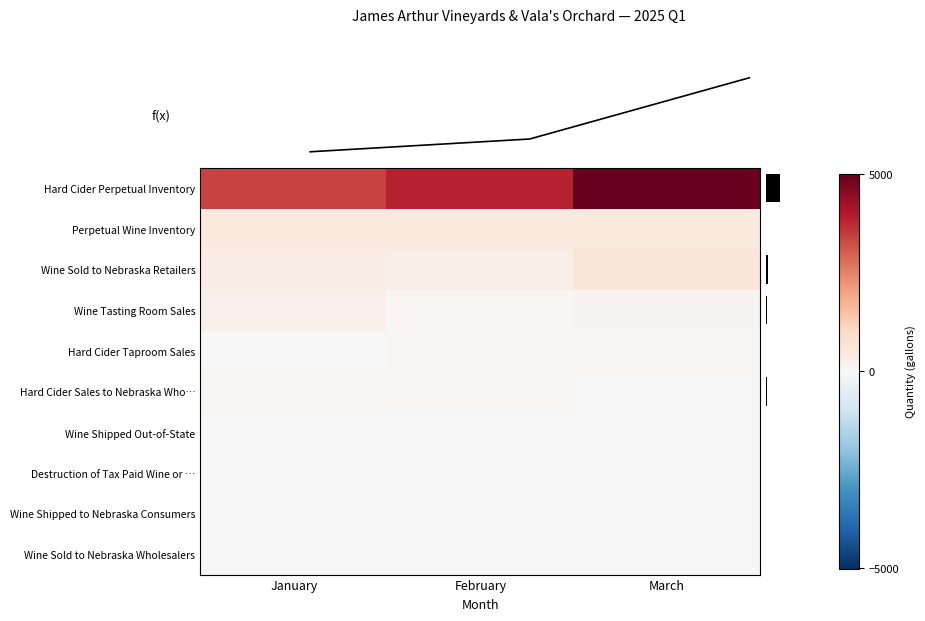

Which label corresponds to the largest value in the chart?

March